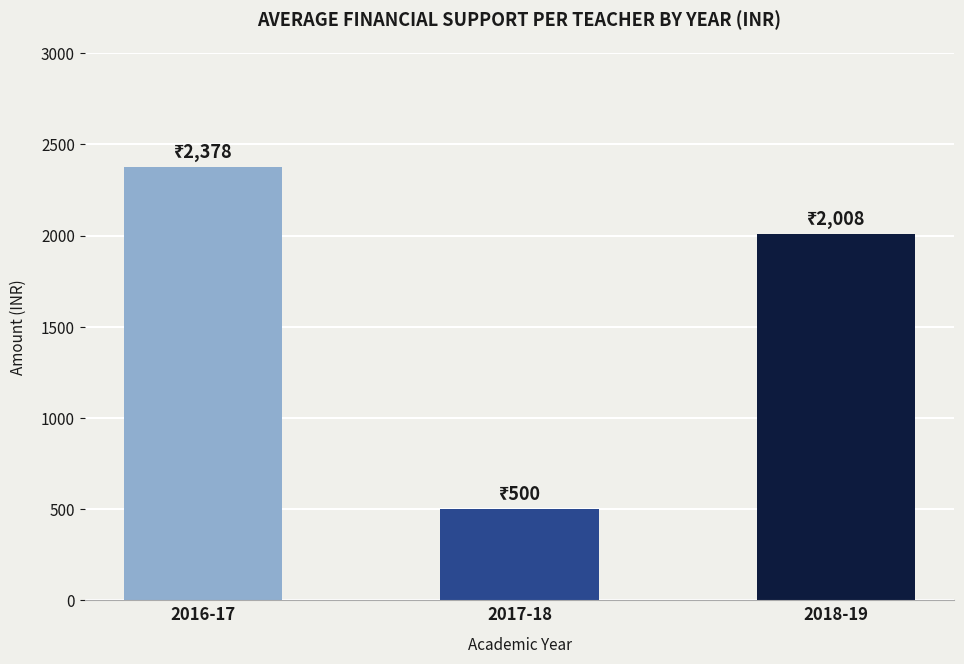

How many values are below 2008?

1